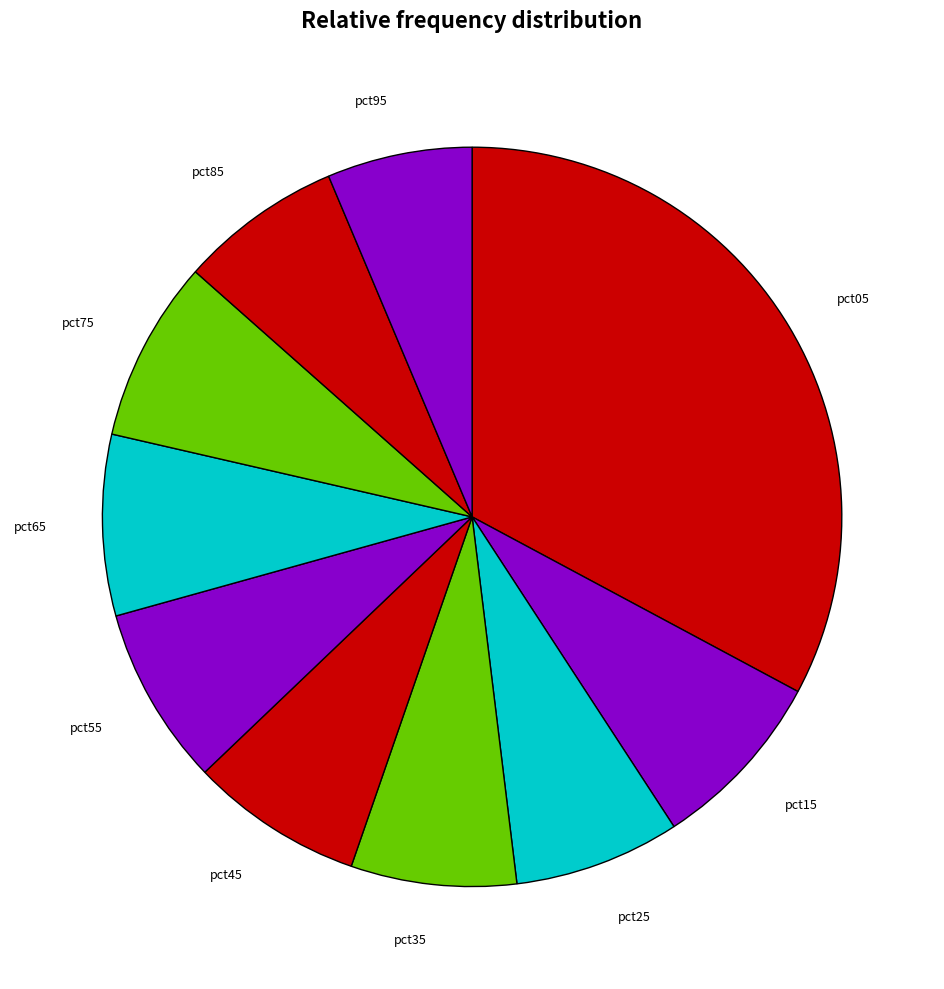

How many segments does this pie chart have?

10